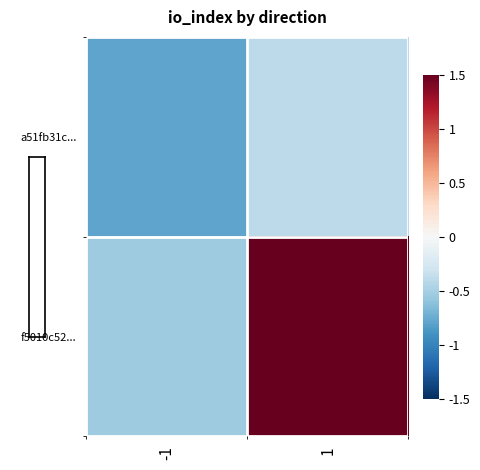

Rank the series by their average value, from highest to lowest.

f5010c52..., a51fb31c...